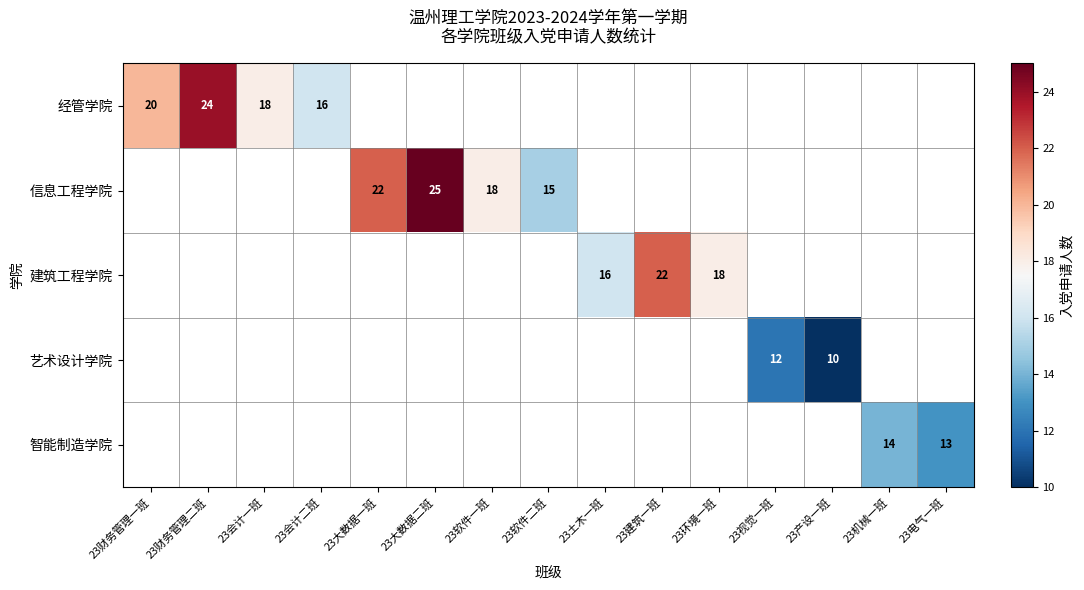

True or false: 经管学院 has a value of 7 at 23财务管理一班.

False